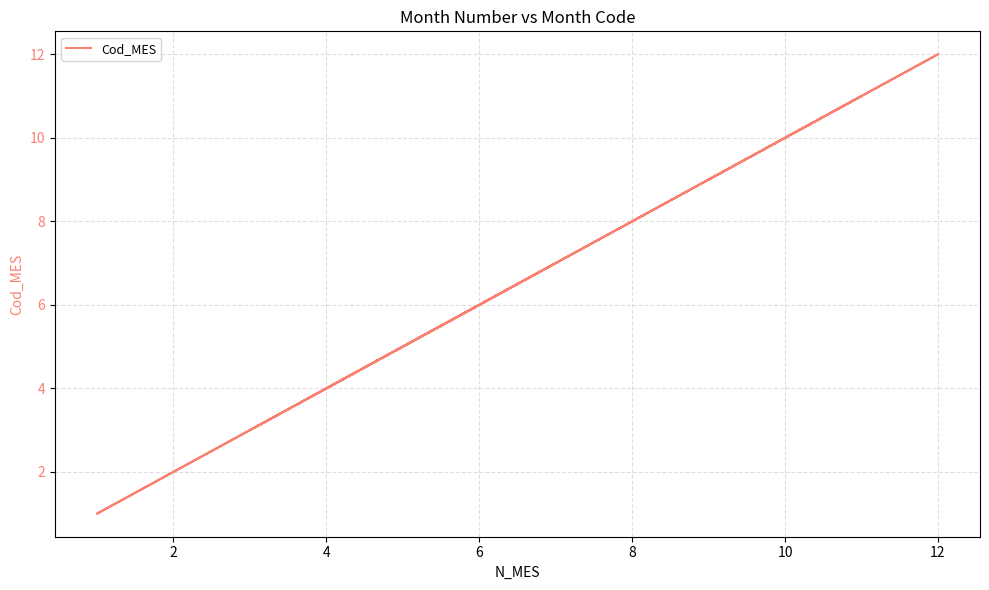

How many points are higher than both their immediate neighbors (excluding endpoints)?

3